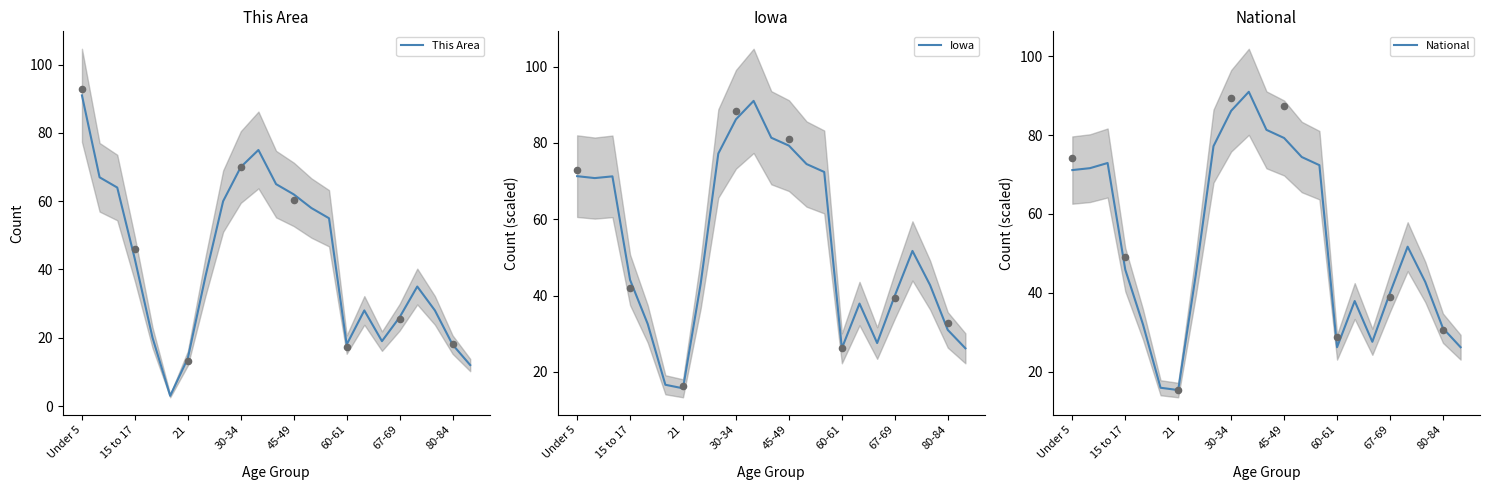

Which series has the largest Y range (max minus min)?

This Area